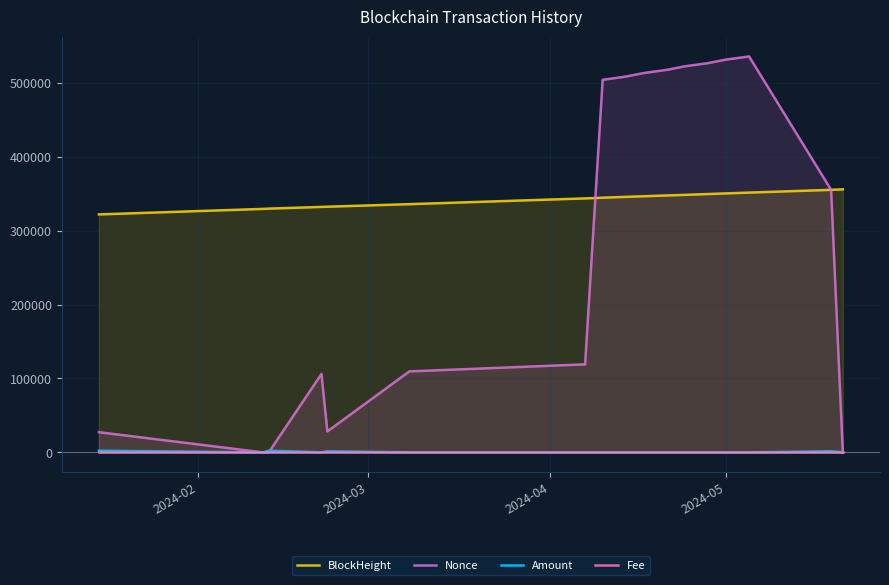

Reading left to right, list all the values displayed in this chart.

BlockHeight: 322049.0	329483.0	329899.0	332162.0	332459.0	335925.0	343688.0	344669.0	345804.0	346612.0	347693.0	348482.0	349614.0	350454.0	351555.0	355288.0	355976.0
Nonce: 27275.0	1.0	3.0	106159.0	28352.0	109599.0	119114.0	504182.0	508647.0	513343.0	517712.0	522430.0	526777.0	531507.0	535787.0	355288.0	9.0
Amount: 2231.7	0.0	2230.7	16.0	1409.9	14.7	8.2	2.6	3.2	2.3	3.2	2.2	3.0	2.0	2.6	1471.1	10.6
Fee: 0.1	0.0	0.0	0.0	0.1	0.0	0.0	0.0	0.0	0.0	0.0	0.0	0.0	0.0	0.0	0.0	0.0